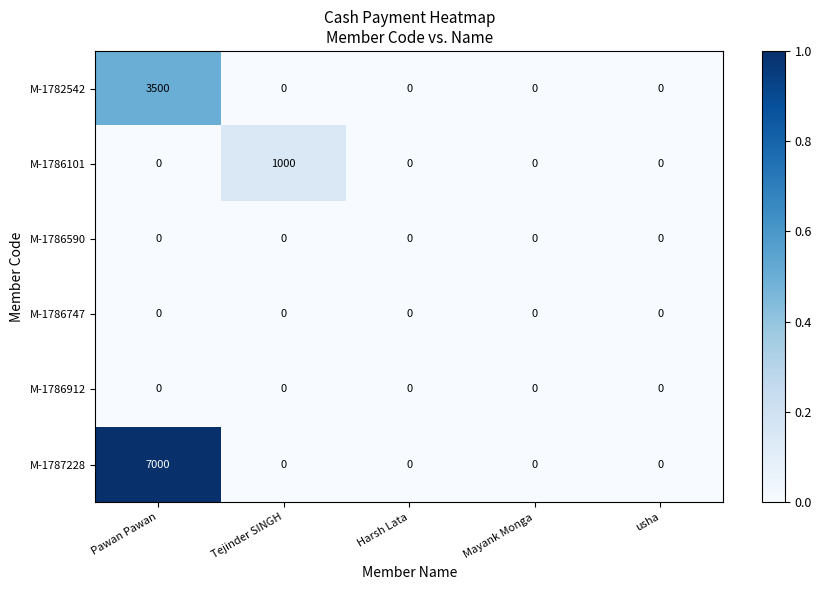

How many distinct data groups are displayed?

6